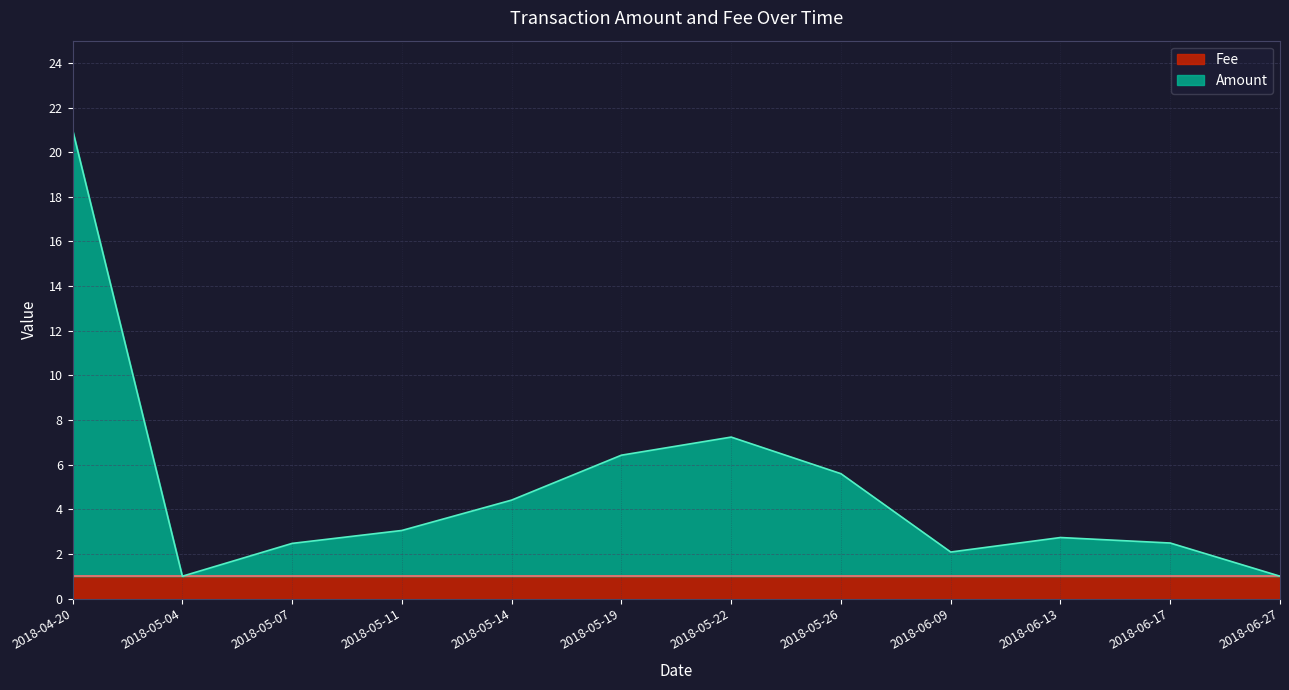

Rank the categories by value from highest to lowest.

2018-04-20, 2018-05-22, 2018-05-19, 2018-05-26, 2018-05-14, 2018-05-11, 2018-06-13, 2018-06-17, 2018-05-07, 2018-06-09, 2018-05-04, 2018-06-27